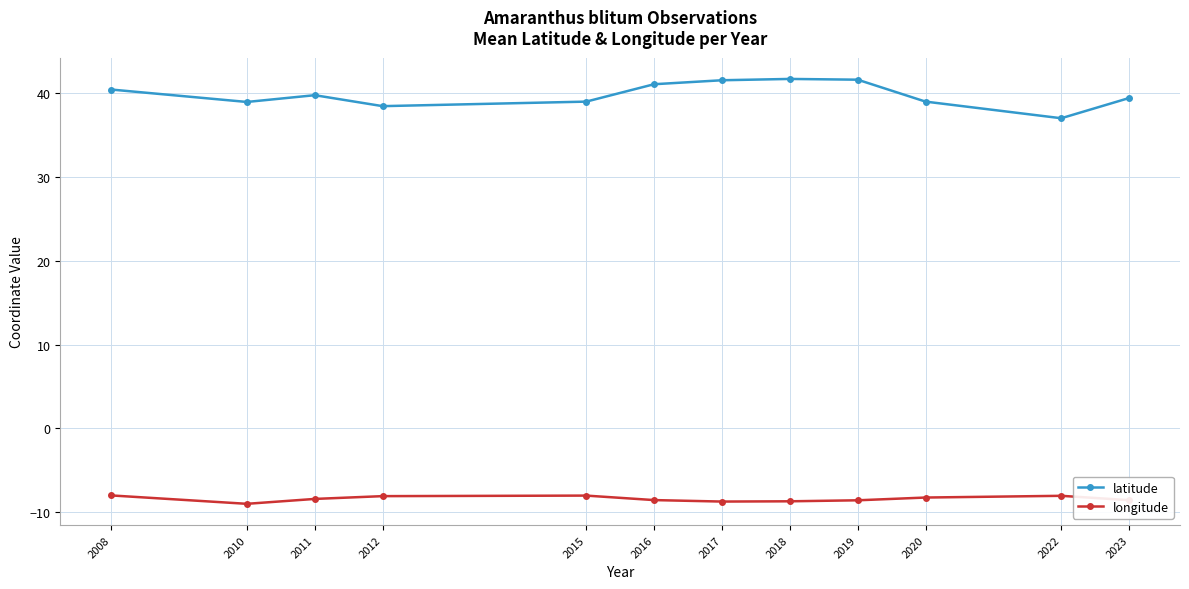

What is the sum of the longitude values at 2015 and 2019?

-16.6